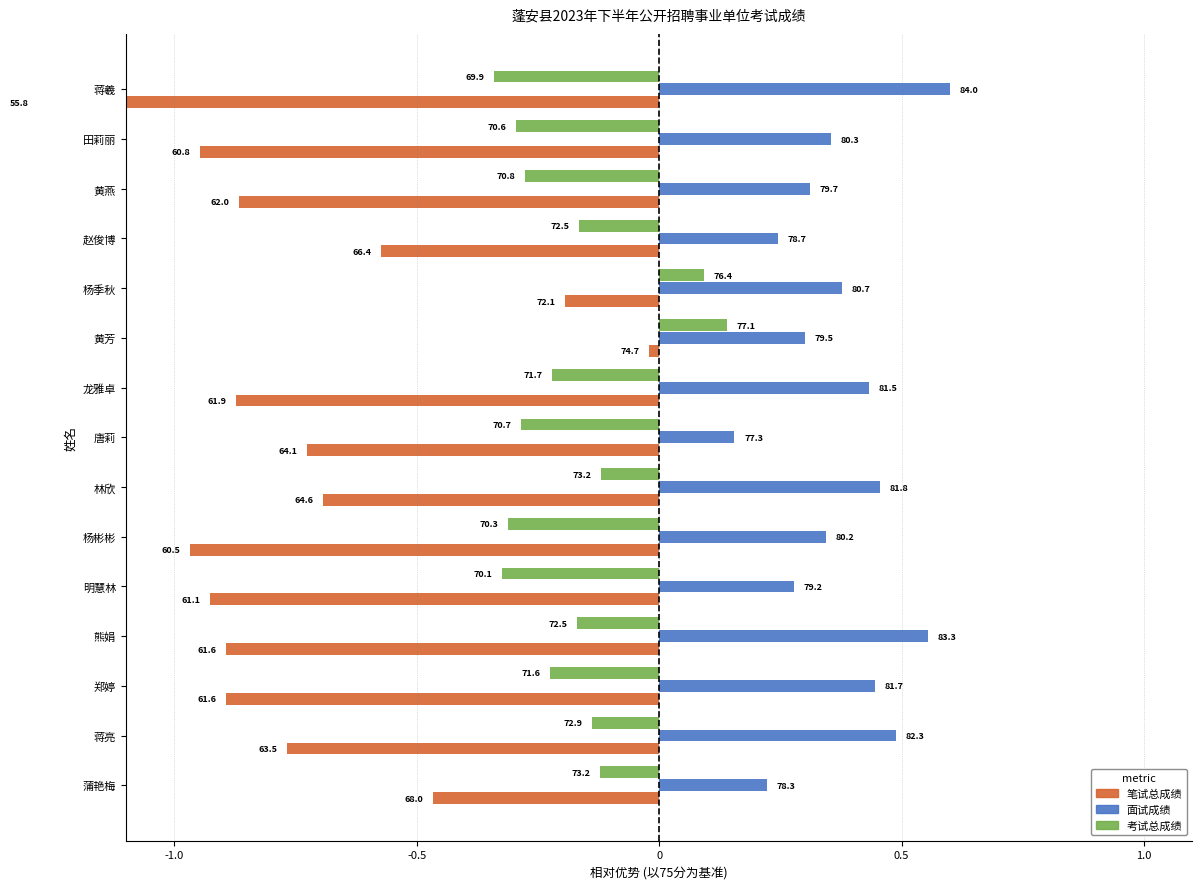

Which series changed the most between 蒋亮 and 郑婷?

笔试总成绩